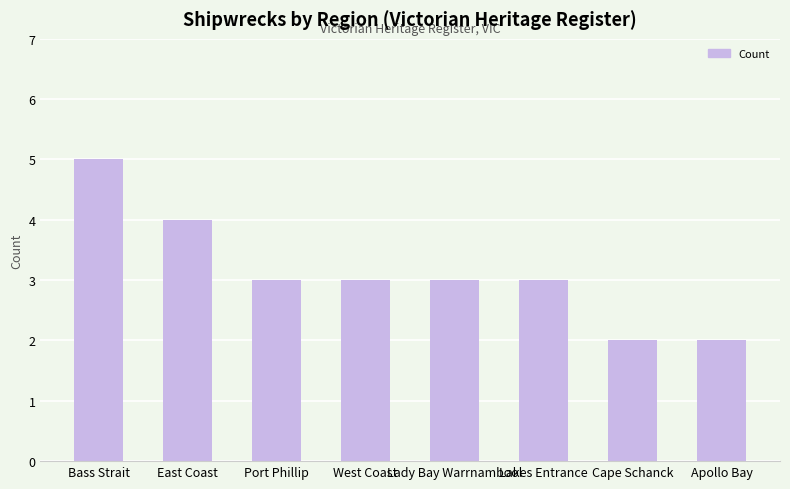

Does the chart contain stacked bars?

No